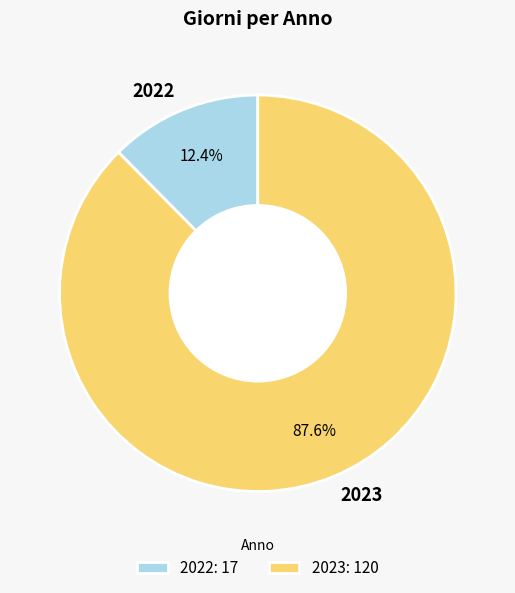

What percentage is NOT represented by 2022?

87.6%